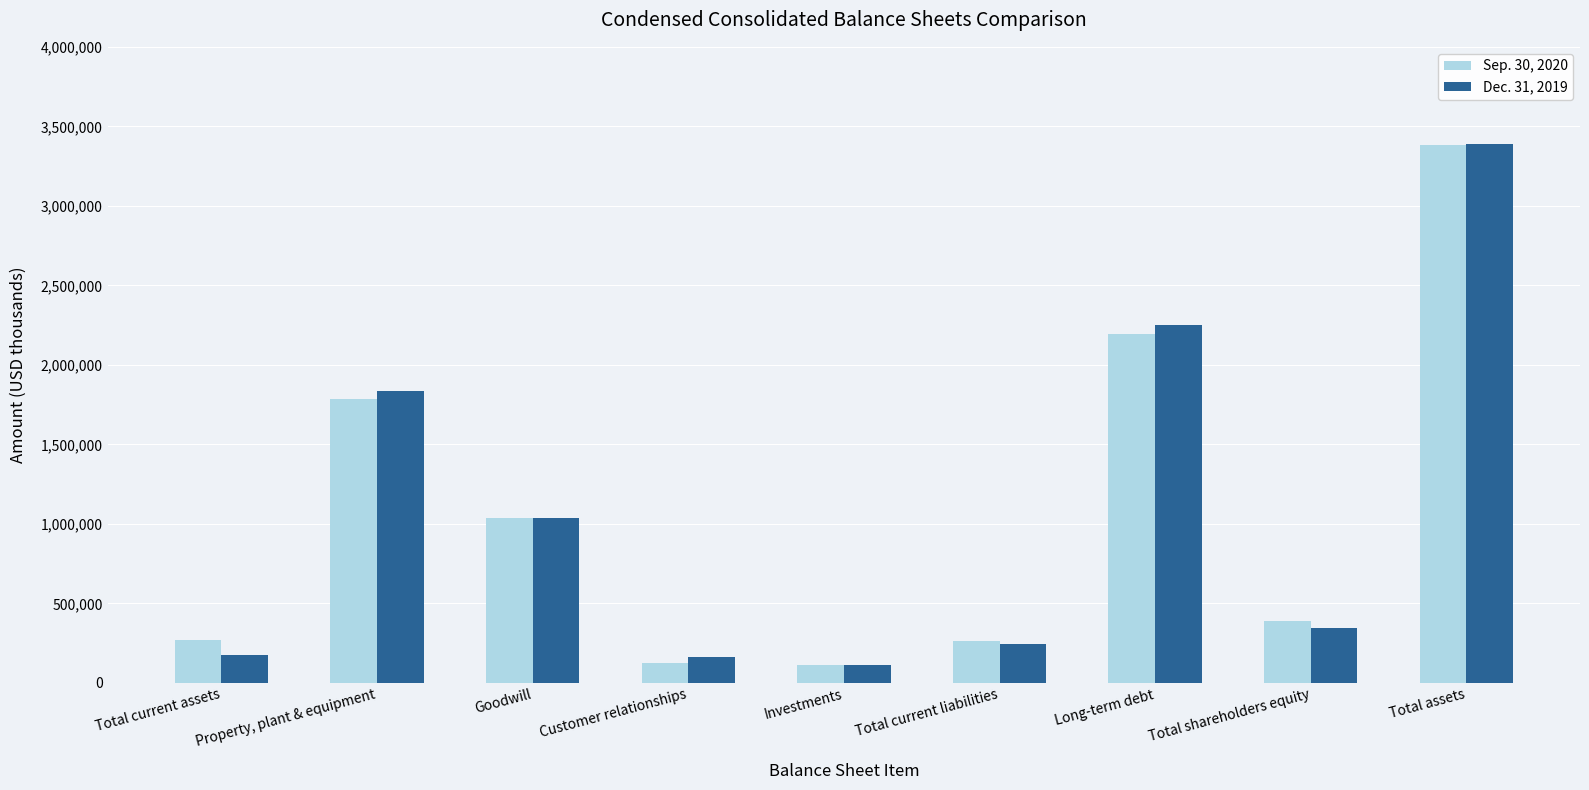

What is the maximum value shown in the chart?

3390277